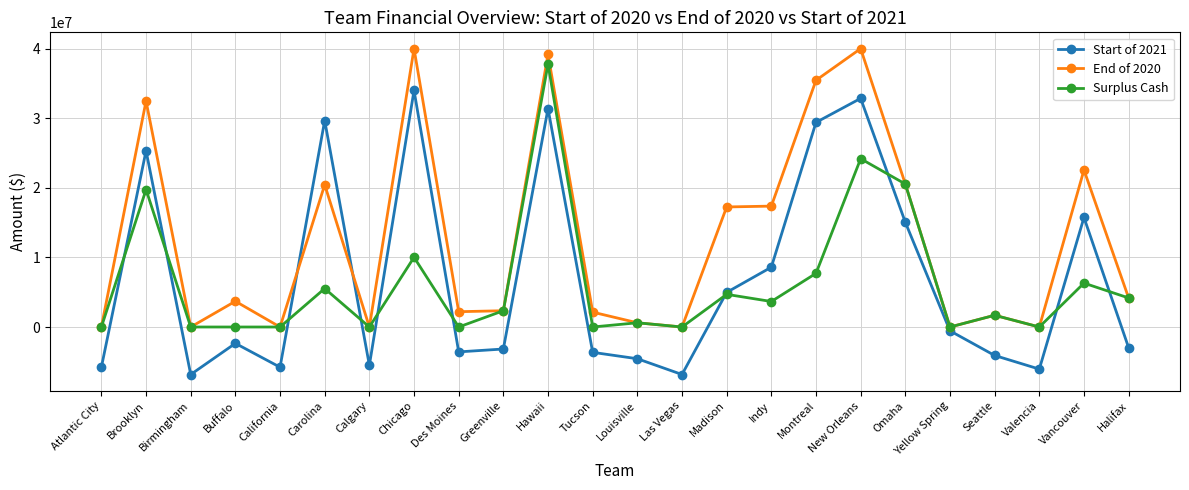

Where is Surplus Cash nearest to the value 18889613?

Brooklyn